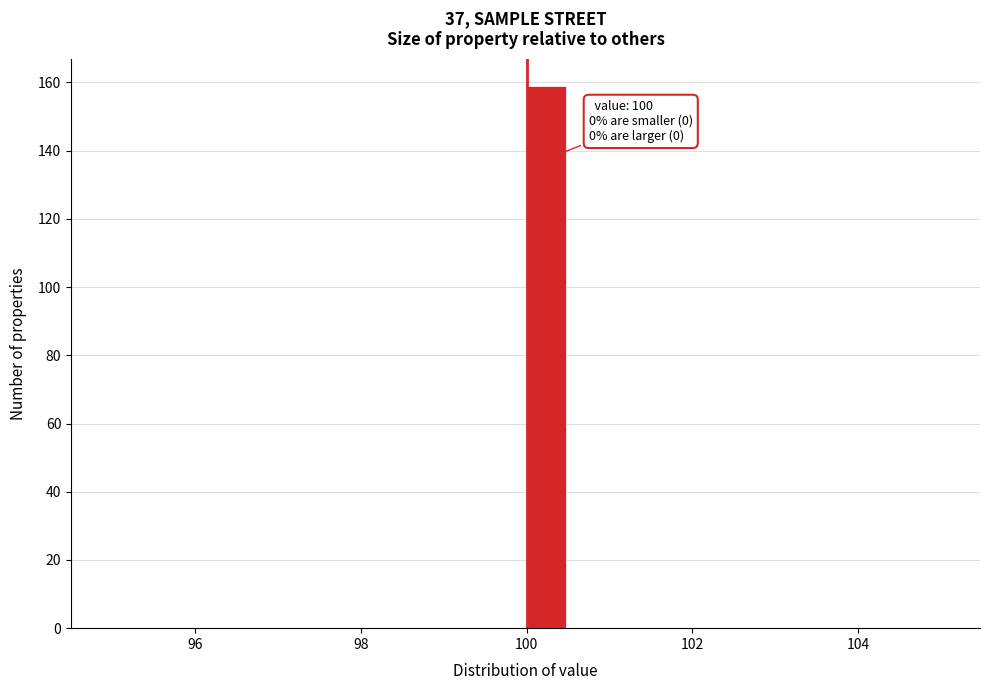

Read against the x-axis, roughly where is the centre of the tallest bar?

100.2